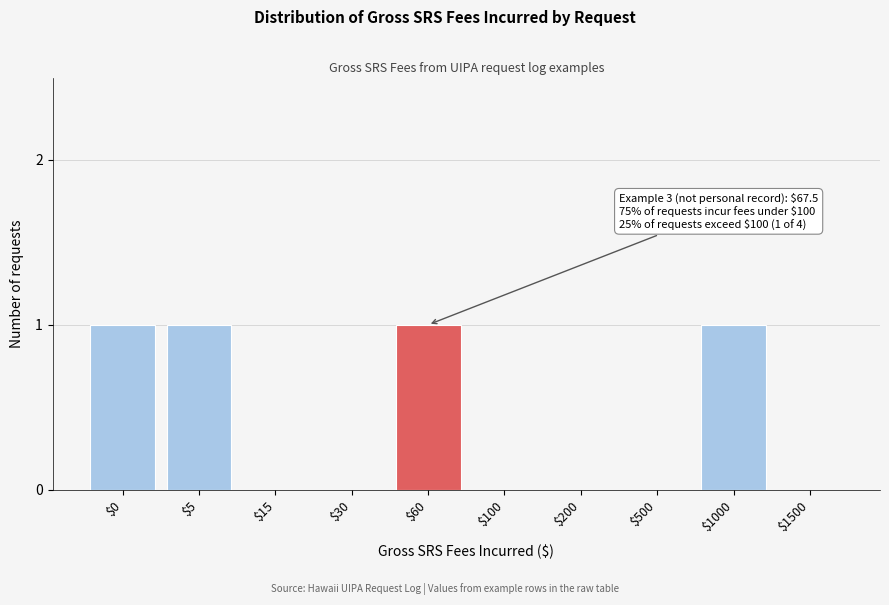

What is the sum of all values?

4